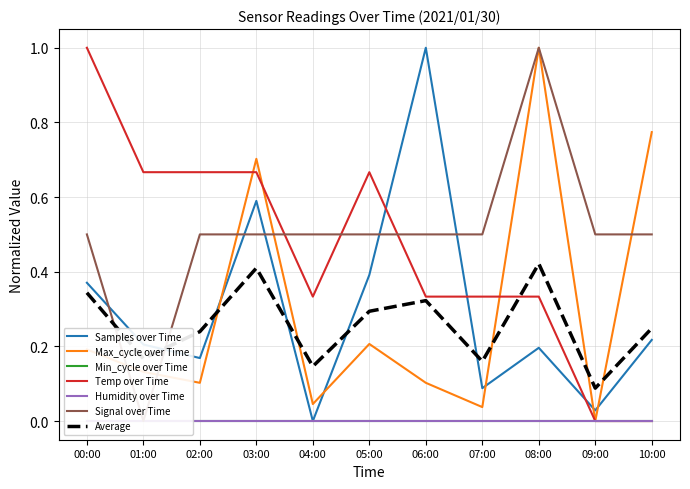

At which category is the sum across all series the highest?

08:00